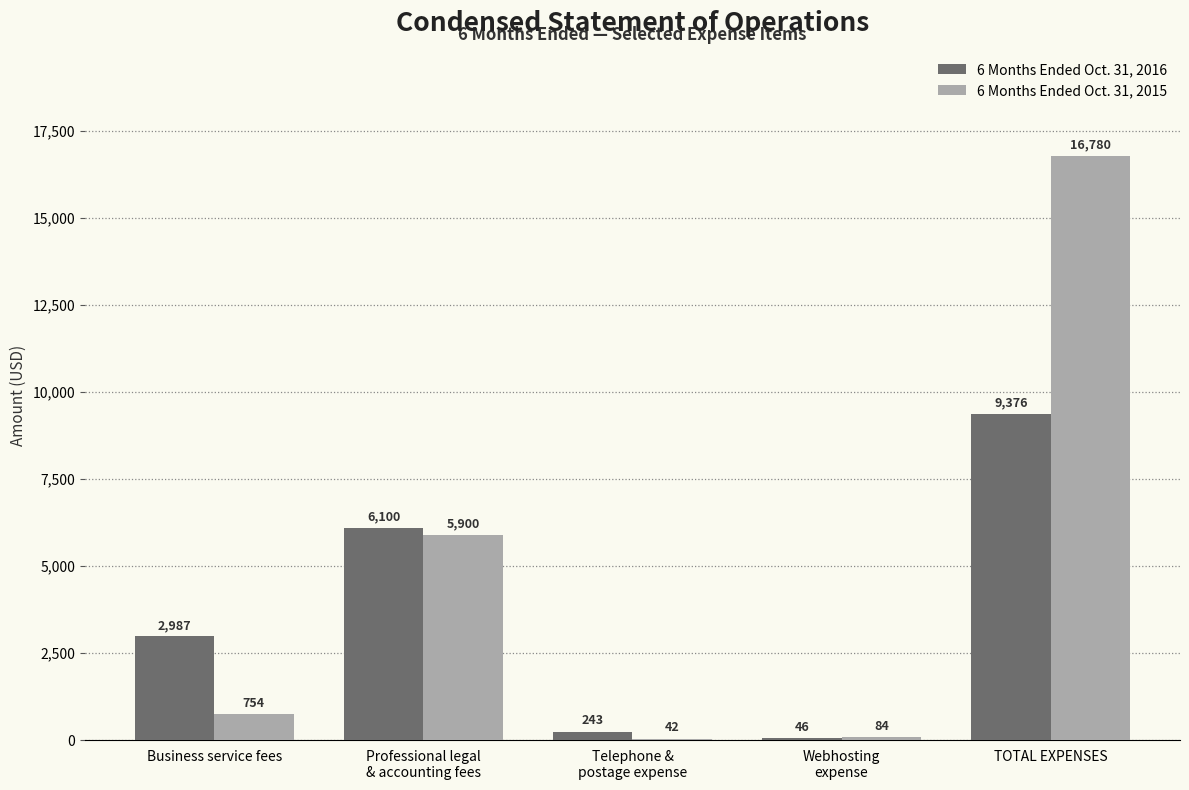

What is the average value of the 6 Months Ended Oct. 31, 2015 series?

4712